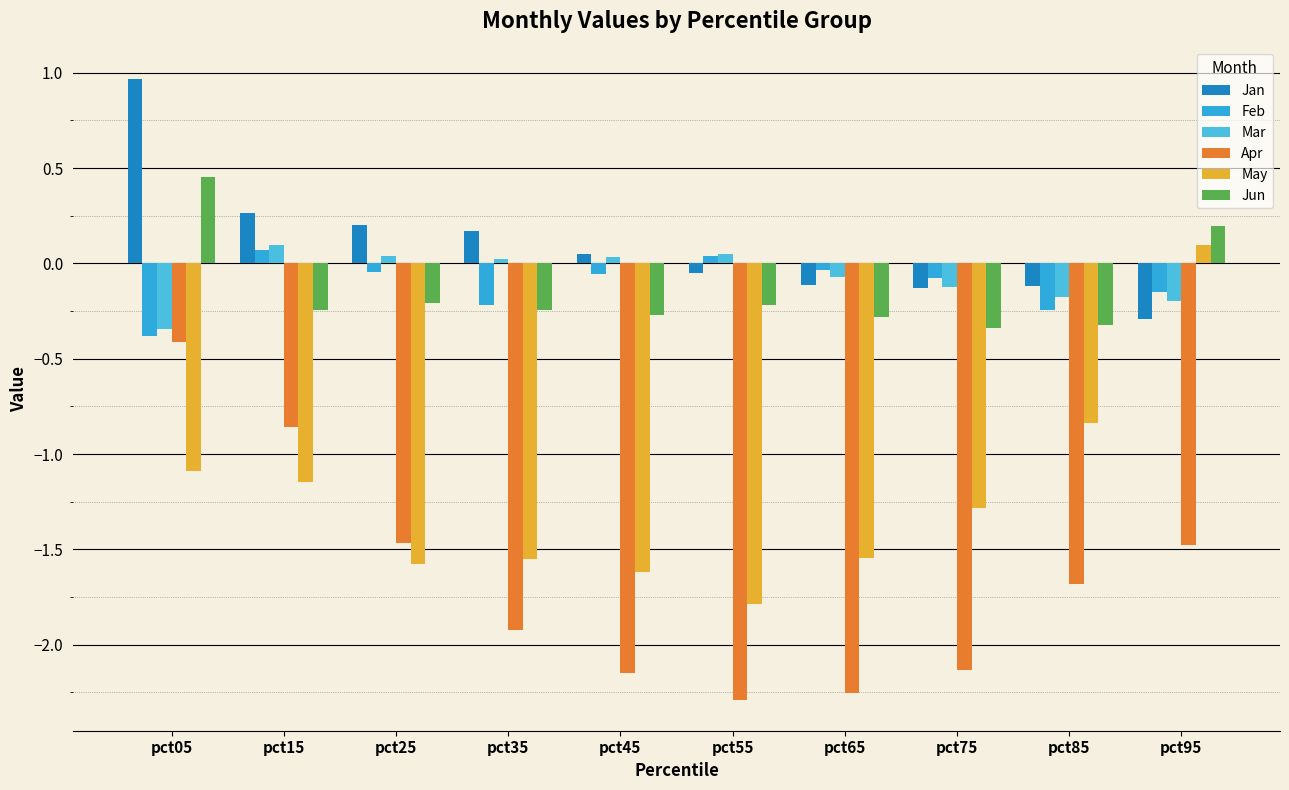

Which has a higher value, pct85 or pct05?

pct05